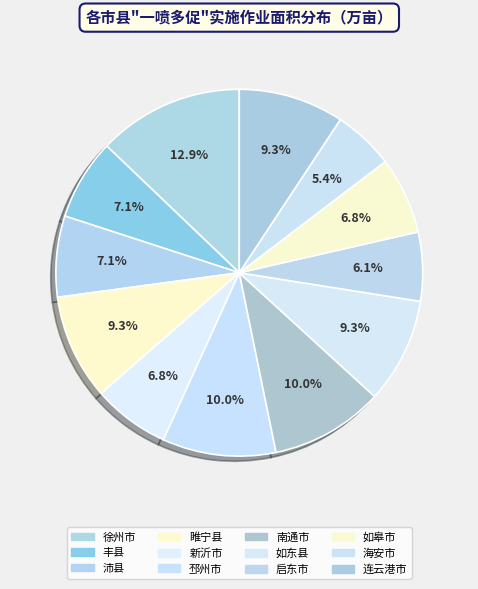

Is it true that 邳州市 is 10% of the pie?

True